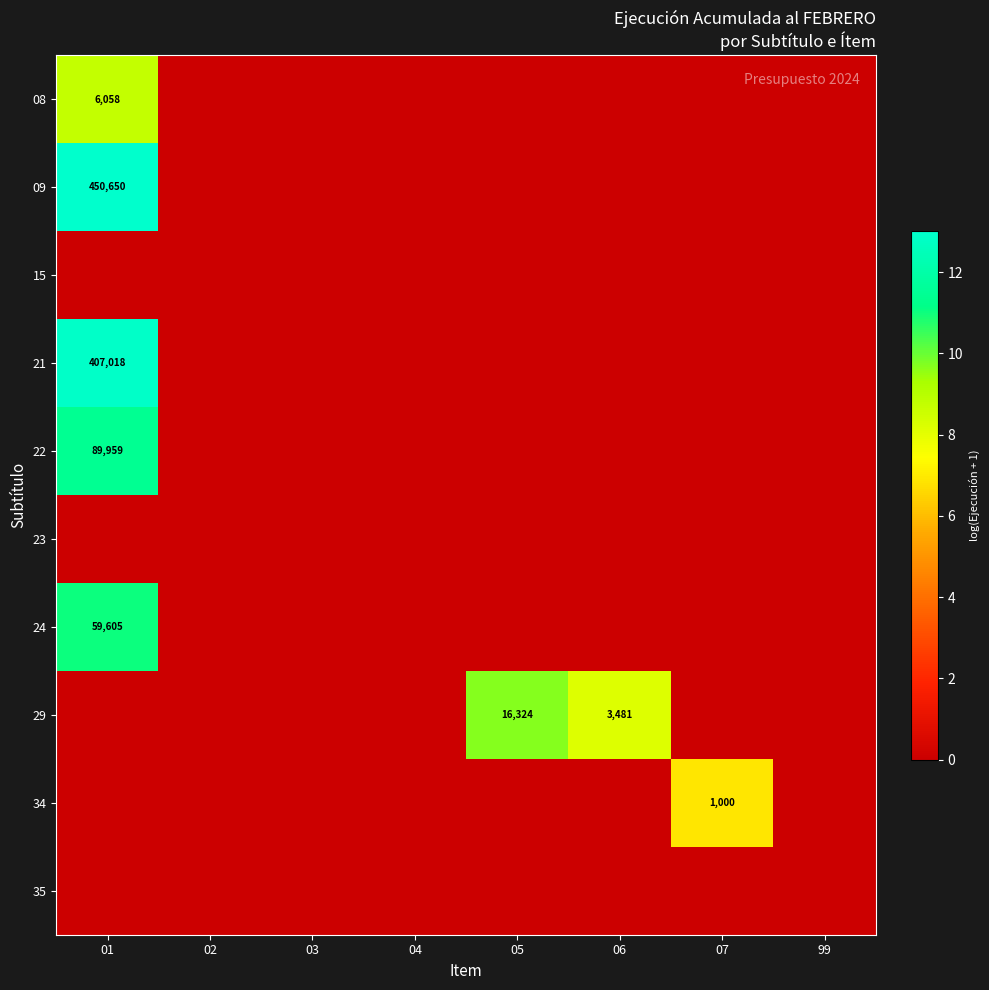

At how many categories does at least one series exceed 3?

4